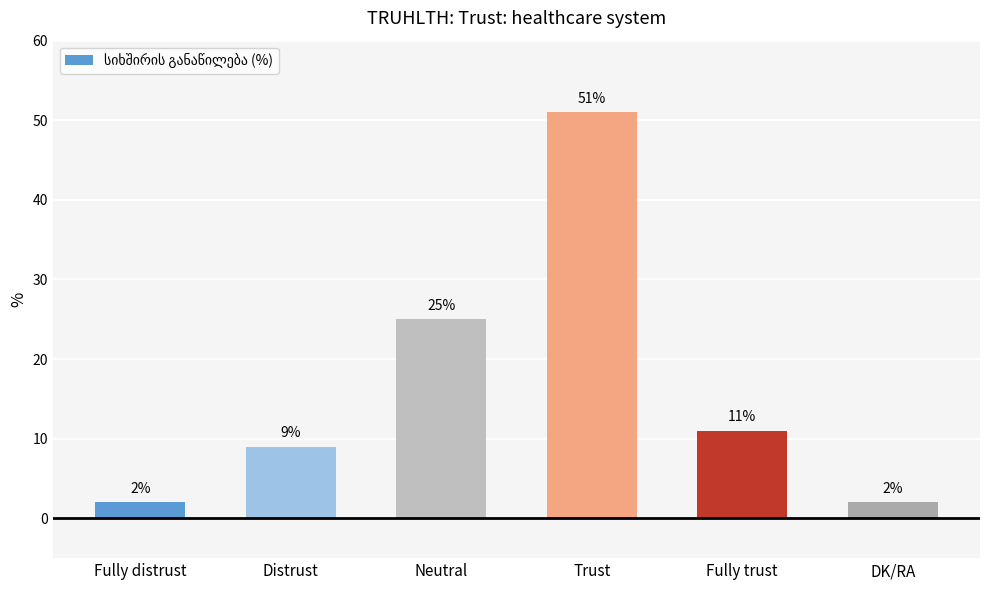

Reading right to left, extract all data points from this chart.

DK/RA=2	Fully trust=11	Trust=51	Neutral=25	Distrust=9	Fully distrust=2